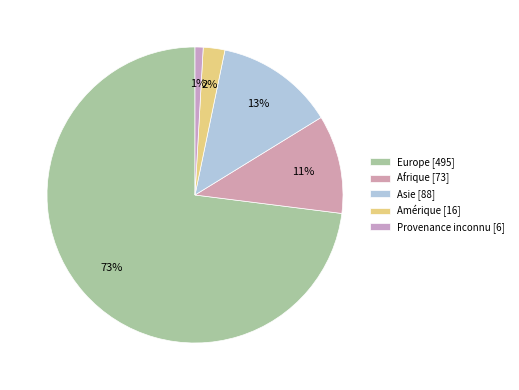

What percentage is NOT represented by Asie?

87.0%